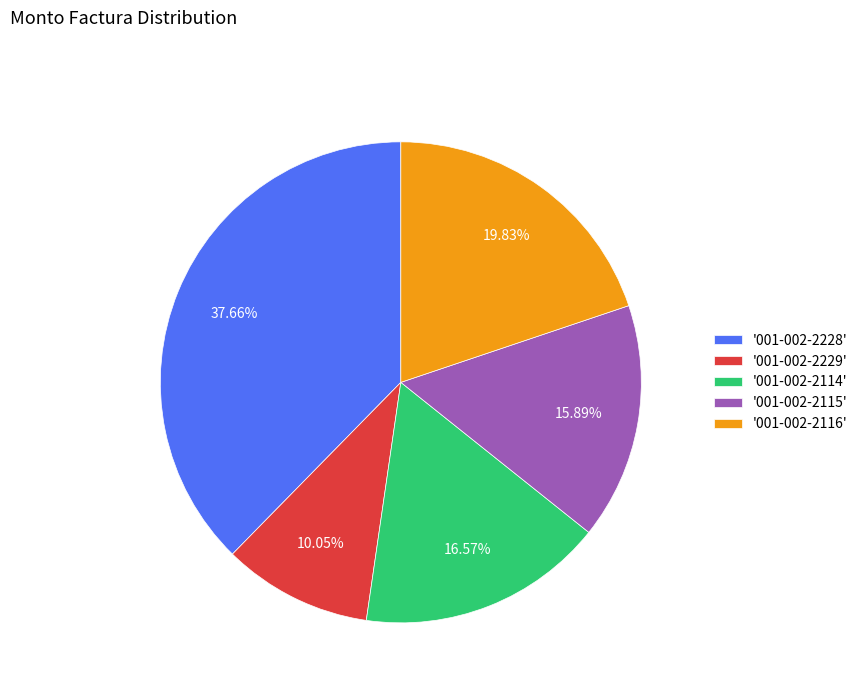

Rank the categories by value from lowest to highest.

'001-002-2229', '001-002-2115', '001-002-2114', '001-002-2116', '001-002-2228'